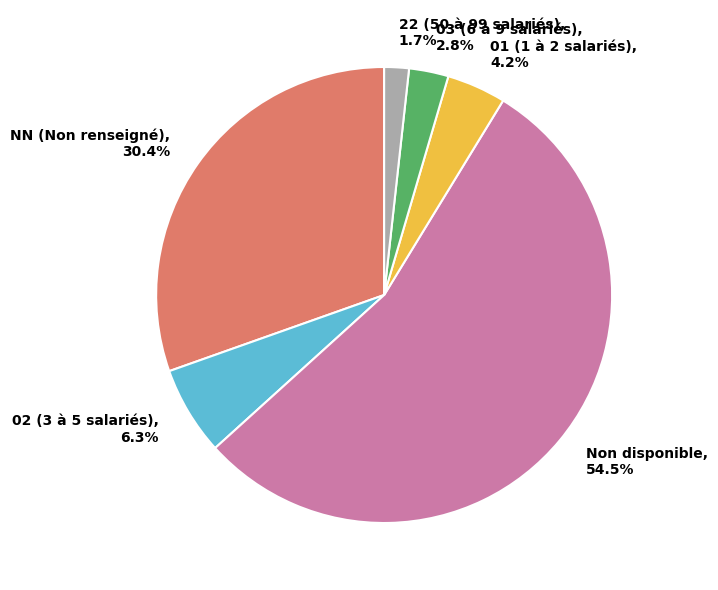

Does any single category account for the majority?

Yes